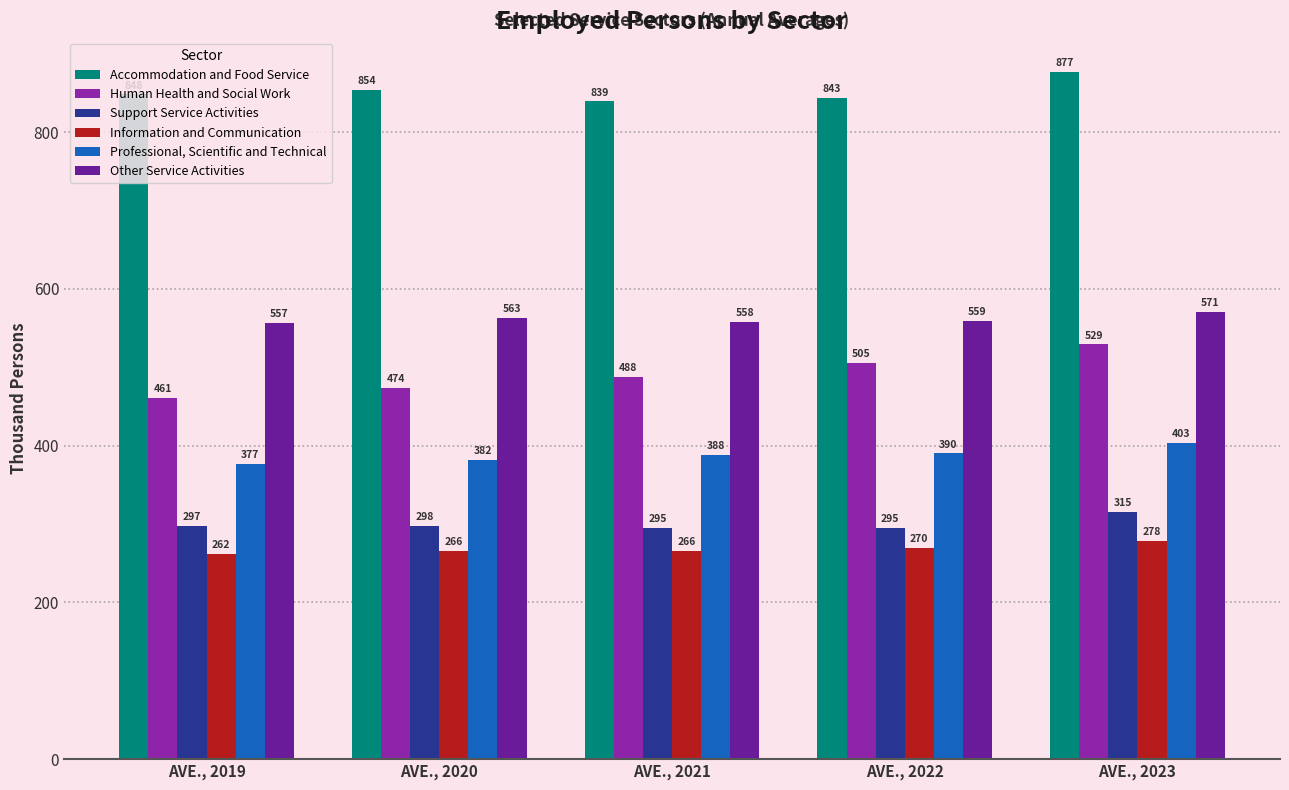

How many values in the Professional, Scientific and Technical series are below 388?

2